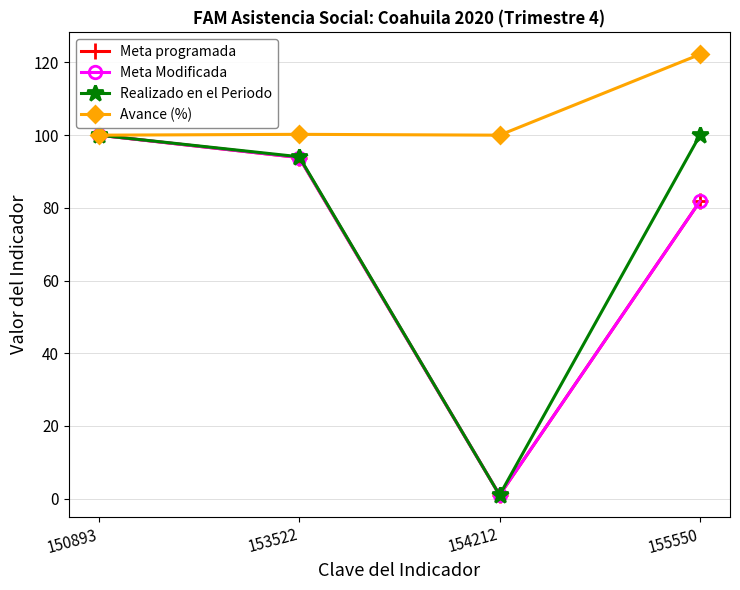

Is this an area chart (filled region under the line)?

No